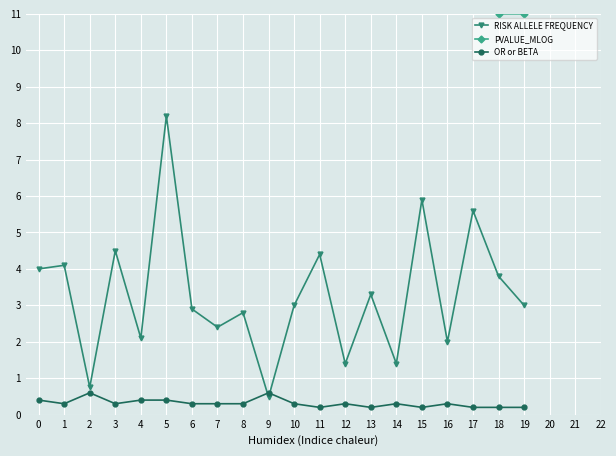

What is the difference between the second highest and minimum values in the PVALUE_MLOG series?

14.0